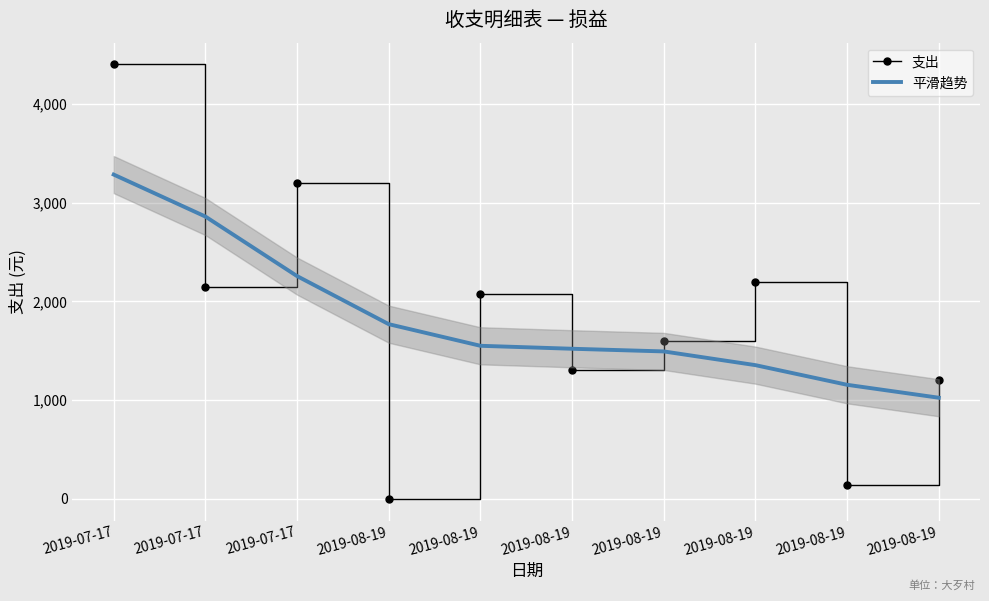

What is the difference between the maximum and second lowest values in the 支出 series?

4256